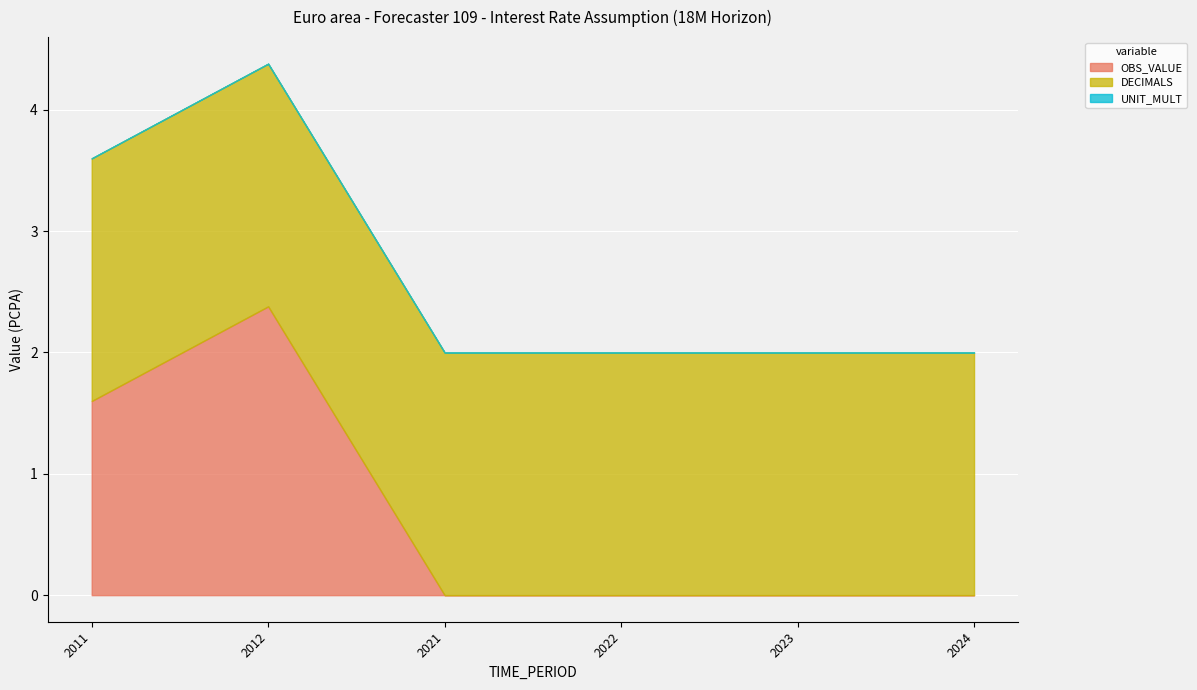

True or false: DECIMALS has a value of 0.7 at 2022.

False